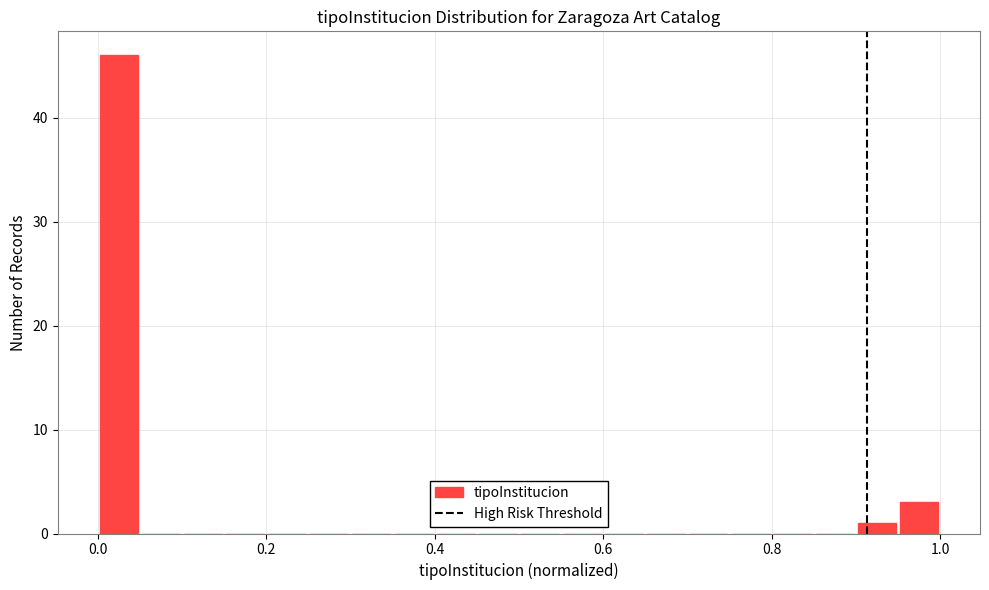

Read against the x-axis, roughly where is the centre of the tallest bar?

0.02